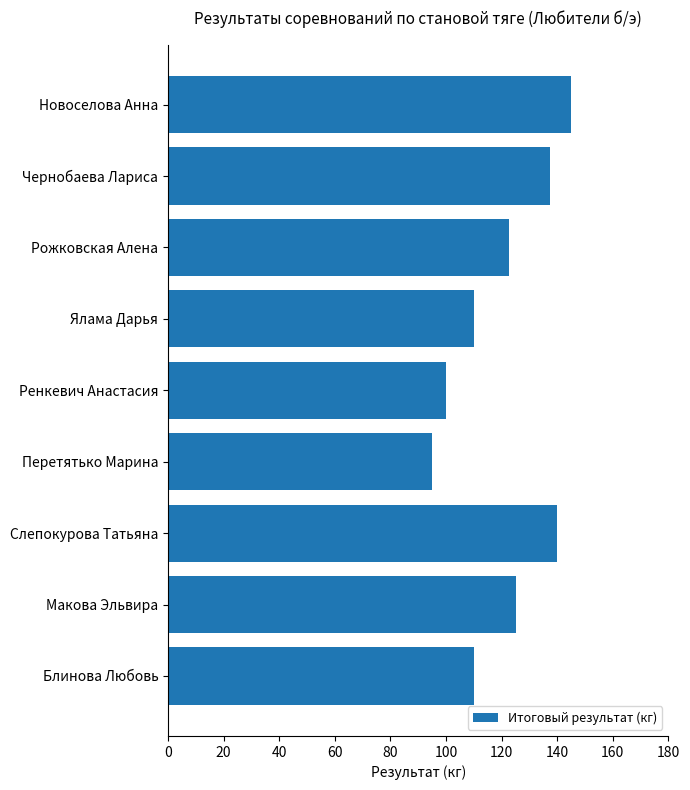

How many data points are above 122?

5